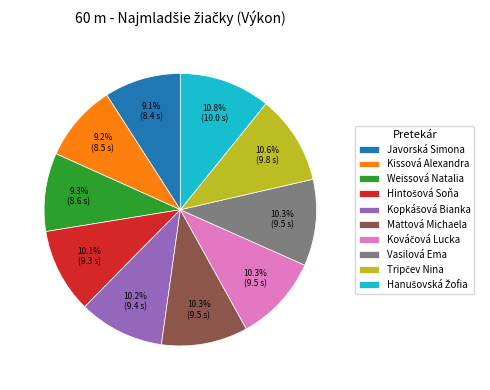

Which has a higher value, Weissová Natalia or Vasilová Ema?

Vasilová Ema